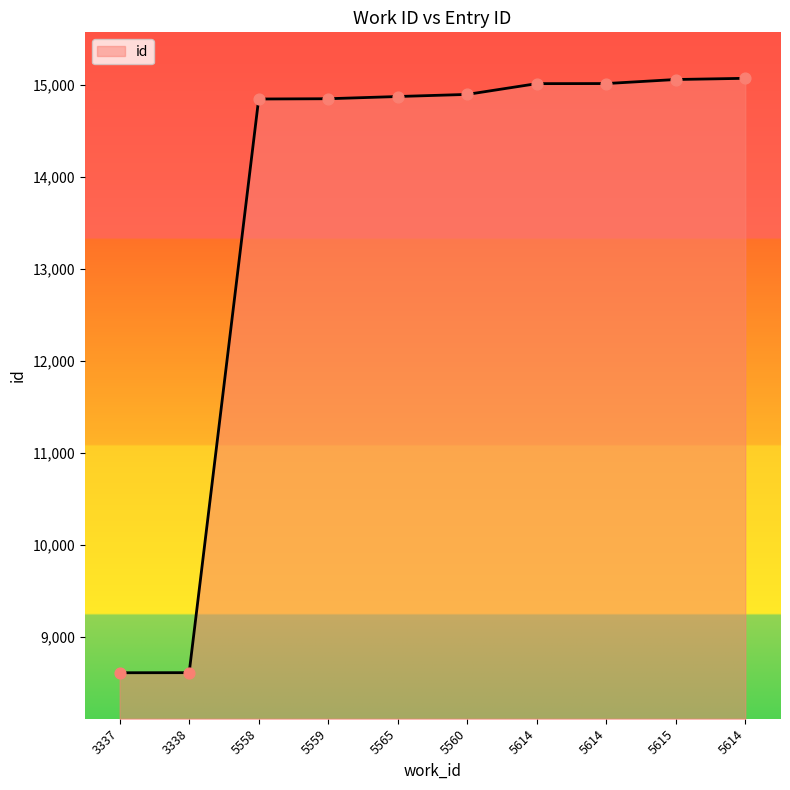

Does the chart have visible grid lines?

No